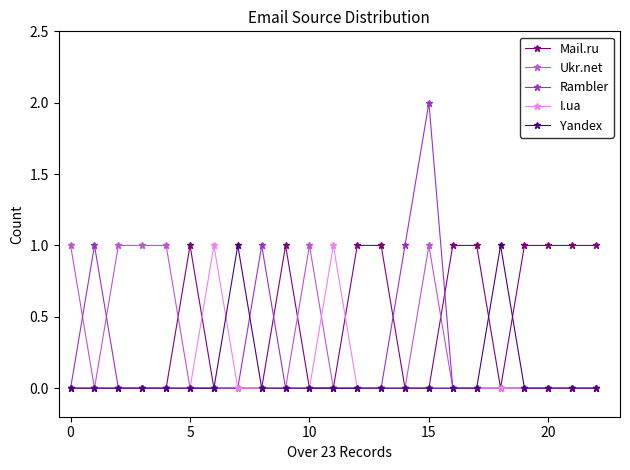

True or false: Mail.ru has more than 0 points higher than both neighbors.

True